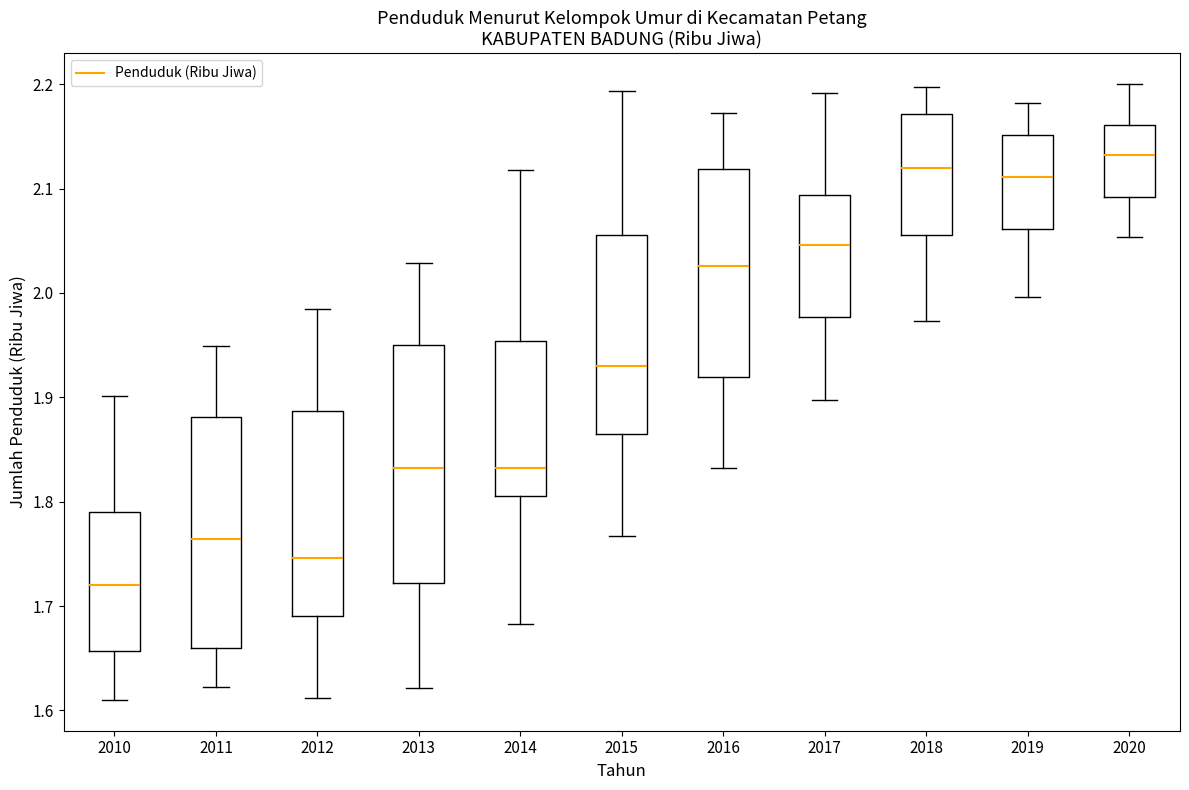

Which box's median line is the lowest?

2010